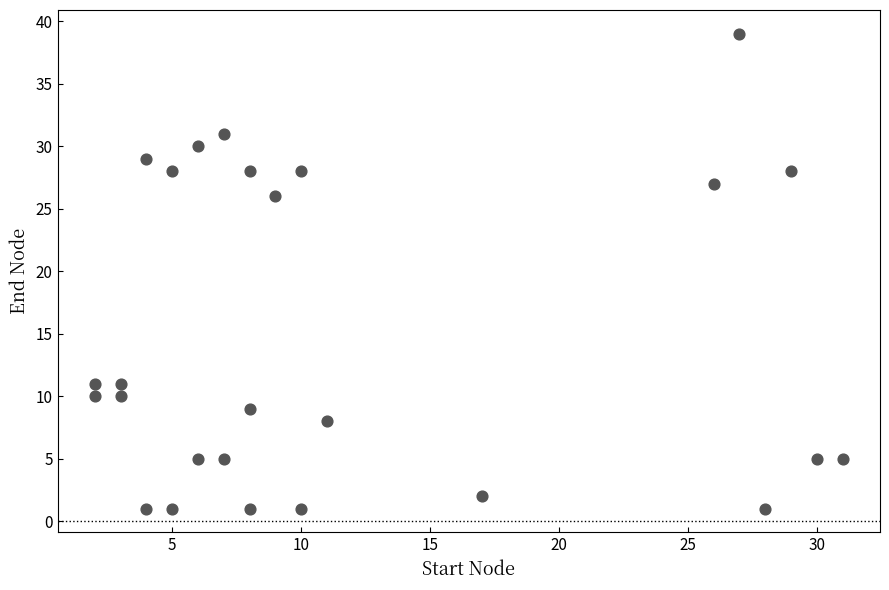

What Y value in the scatter plot is closest to 20?

26